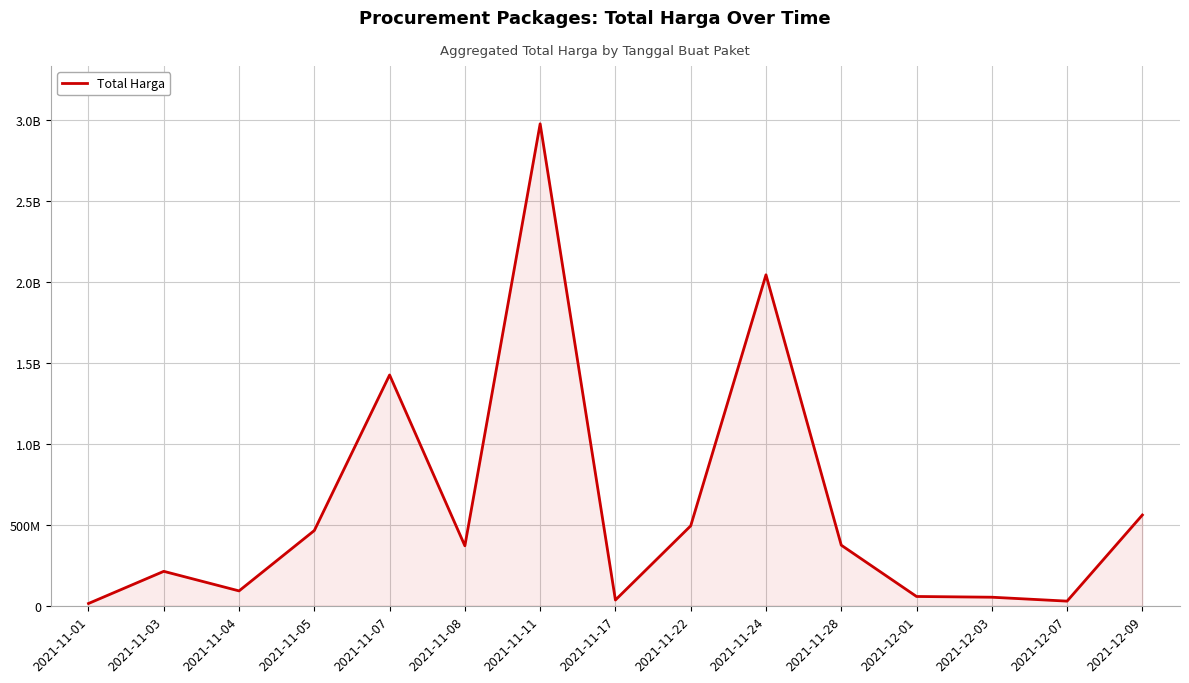

Does the chart display data point markers on the line(s)?

No